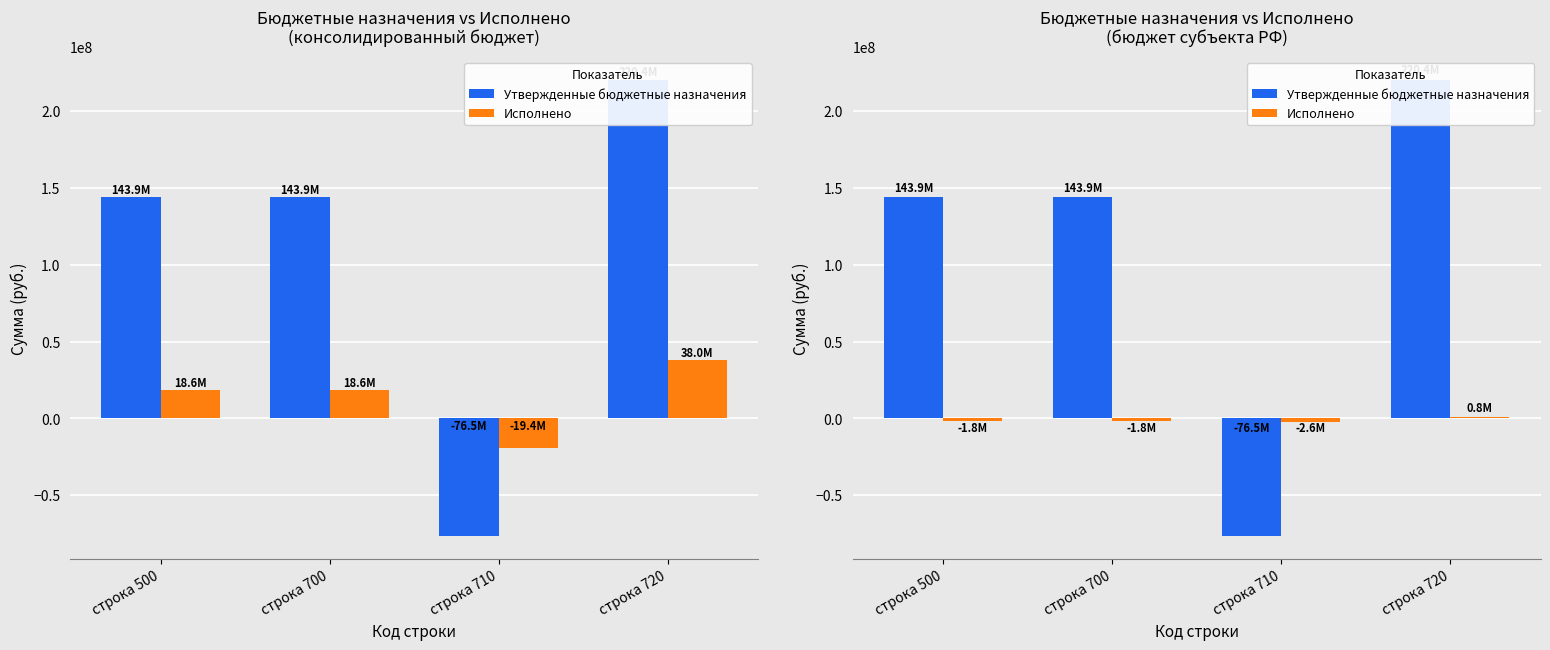

Rank the series at строка 700 from highest to lowest value.

Утвержденные бюджетные назначения, Исполнено